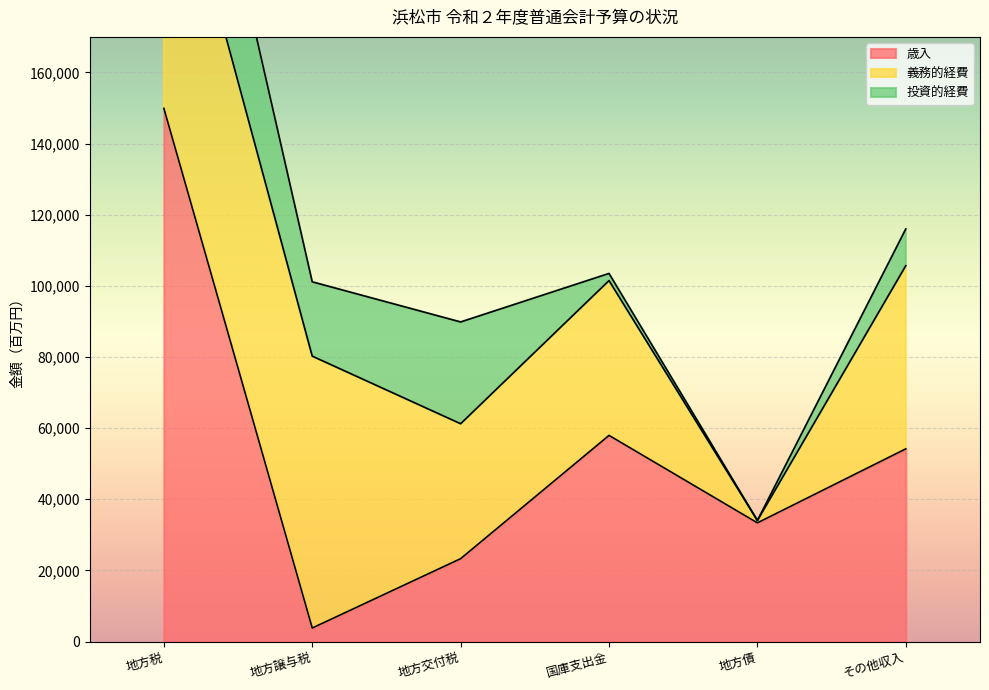

True or false: 投資的経費 has a value of 45812.5 at 地方交付税.

False